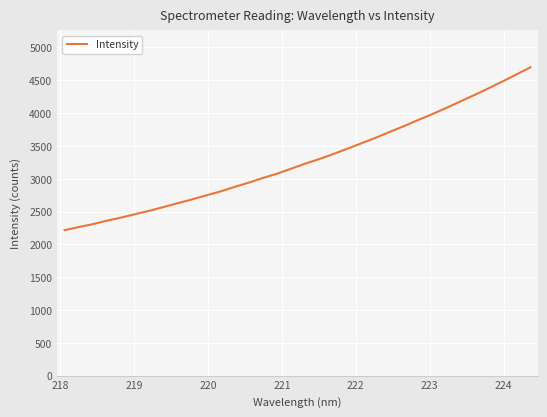

What is the maximum value shown in the chart?

4697.8